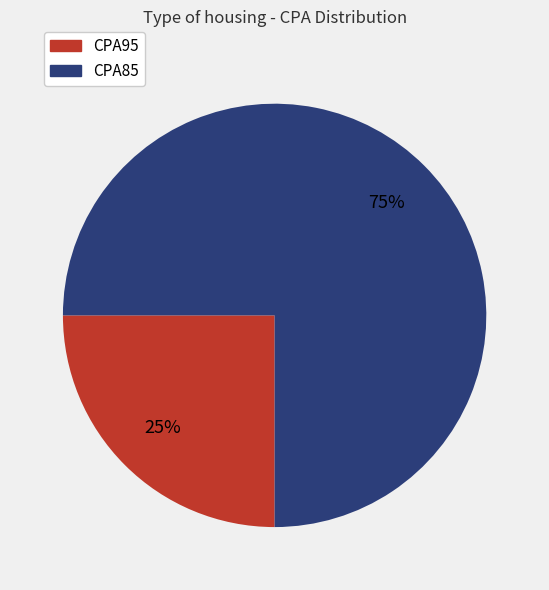

How many segments does this pie chart have?

2